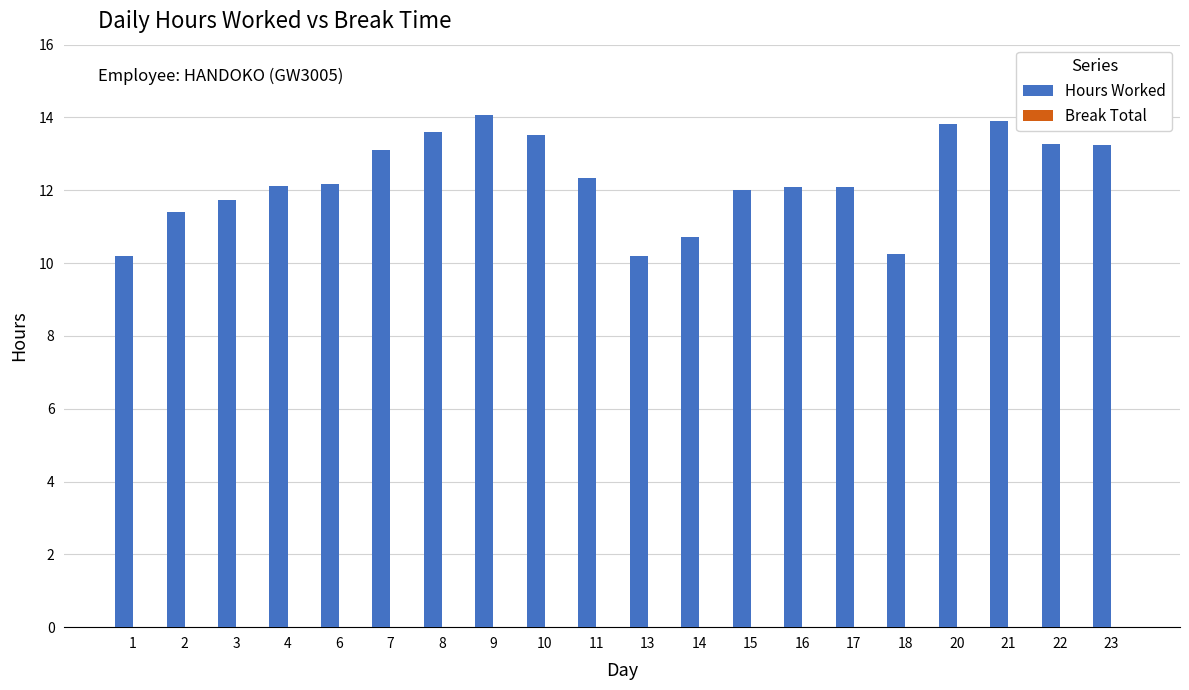

Read the value at 20.

13.8